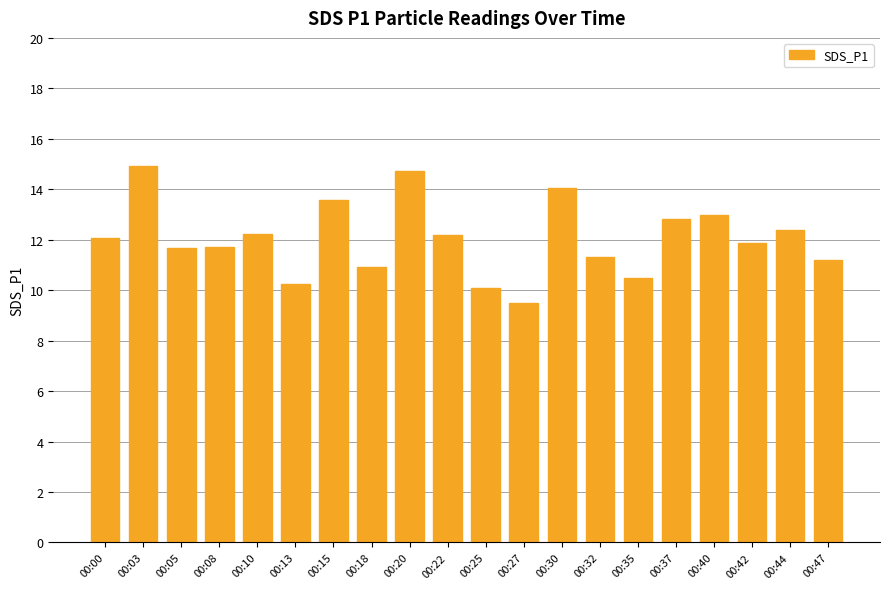

How many distinct data groups are displayed?

1